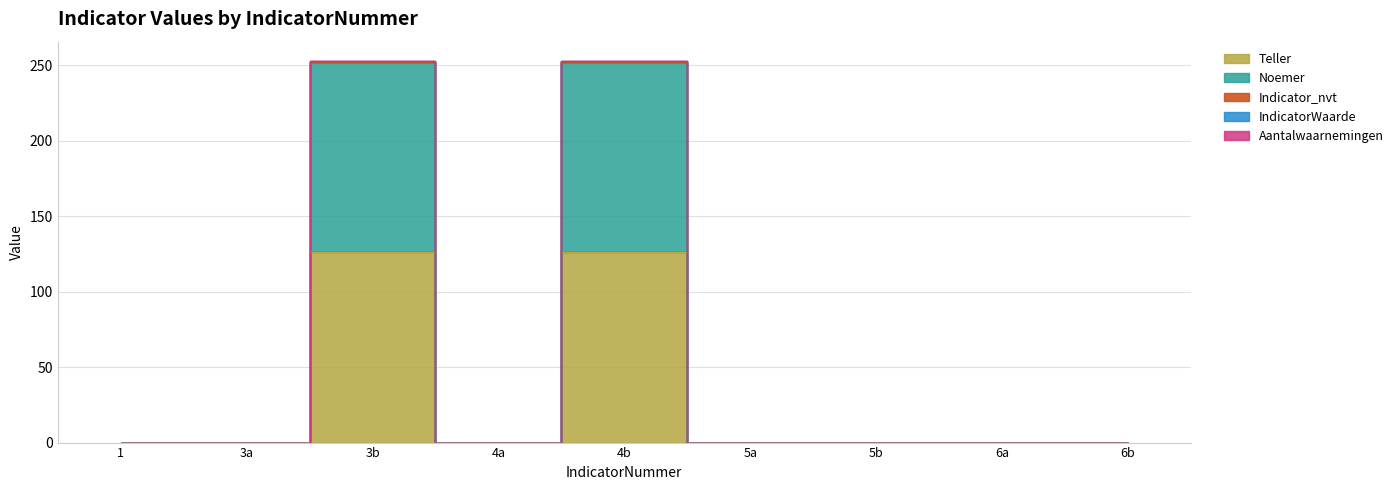

Which label corresponds to the largest value in the chart?

3b